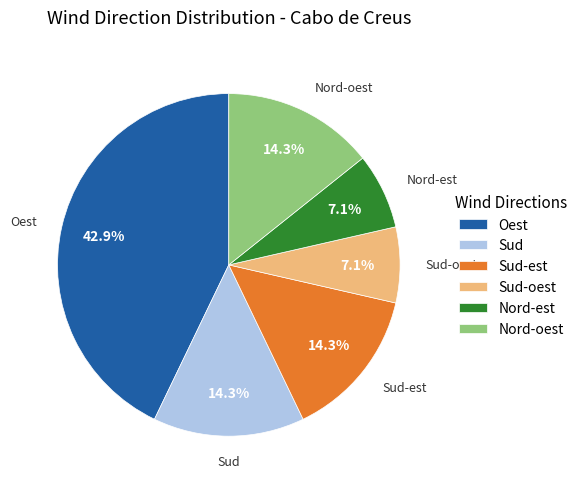

Between Sud and Oest, which is larger?

Oest